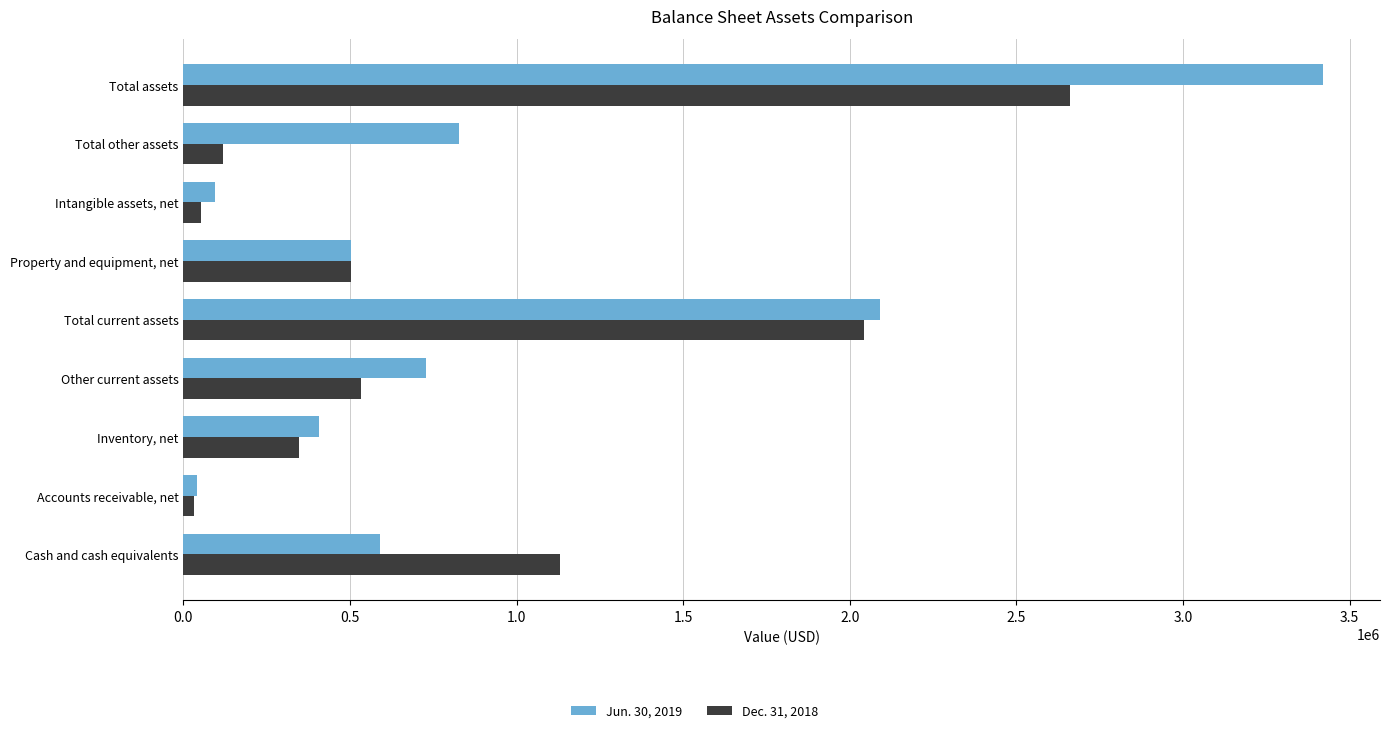

At which label does Jun. 30, 2019 reach its peak?

Total assets